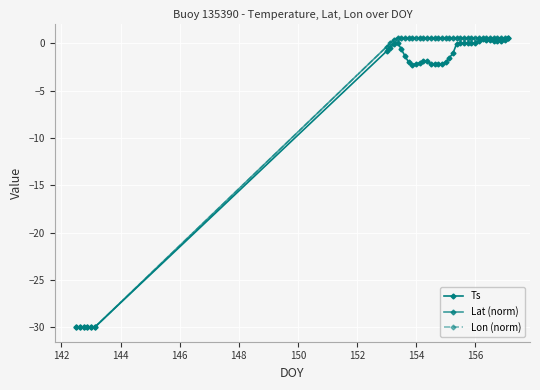

True or false: Lat (norm) and Ts cross at least once.

False